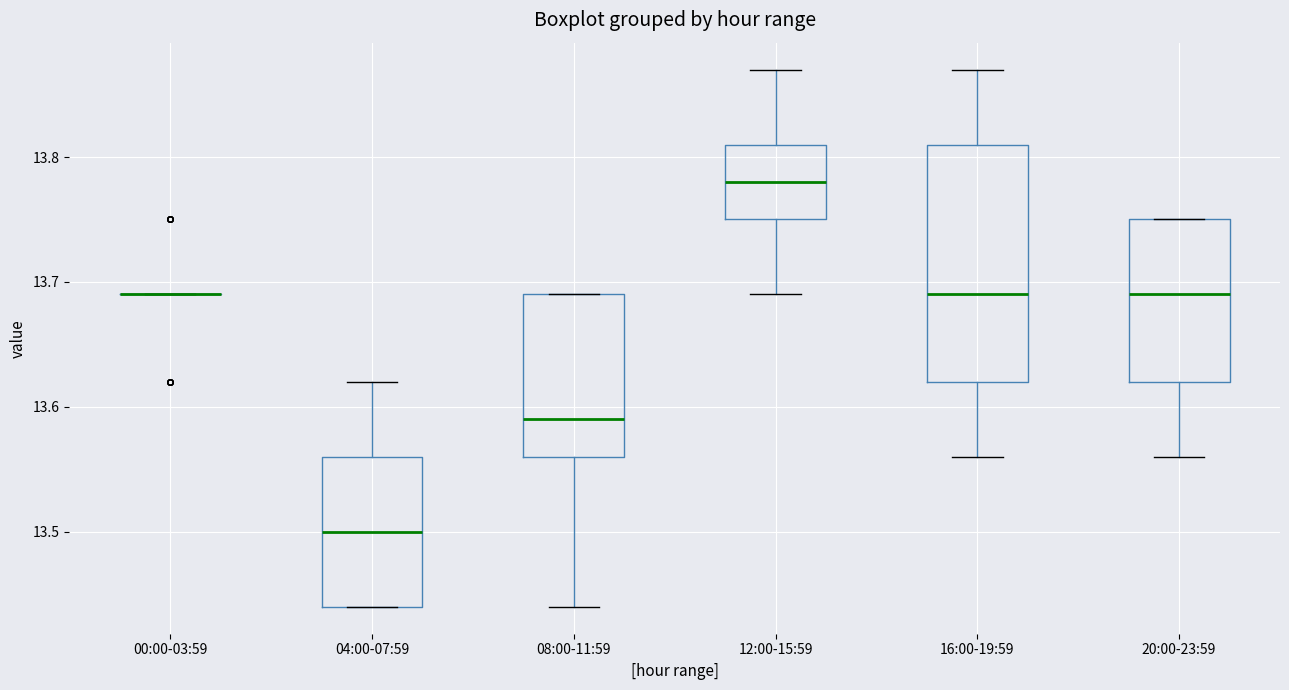

Reading left to right, transcribe this box plot: for each box, give where its median line is, the range the box spans, and where its two whiskers end, as read against the y-axis. The values are not printed on the chart, so give them approximately, as read against the axis.

00:00-03:59: box collapsed to a line at 13.69, whiskers 13.69 to 13.69
04:00-07:59: median 13.50, box 13.44 to 13.56, whiskers 13.44 to 13.62
08:00-11:59: median 13.59, box 13.56 to 13.69, whiskers 13.44 to 13.69
12:00-15:59: median 13.78, box 13.75 to 13.81, whiskers 13.69 to 13.87
16:00-19:59: median 13.69, box 13.62 to 13.81, whiskers 13.56 to 13.87
20:00-23:59: median 13.69, box 13.62 to 13.75, whiskers 13.56 to 13.75